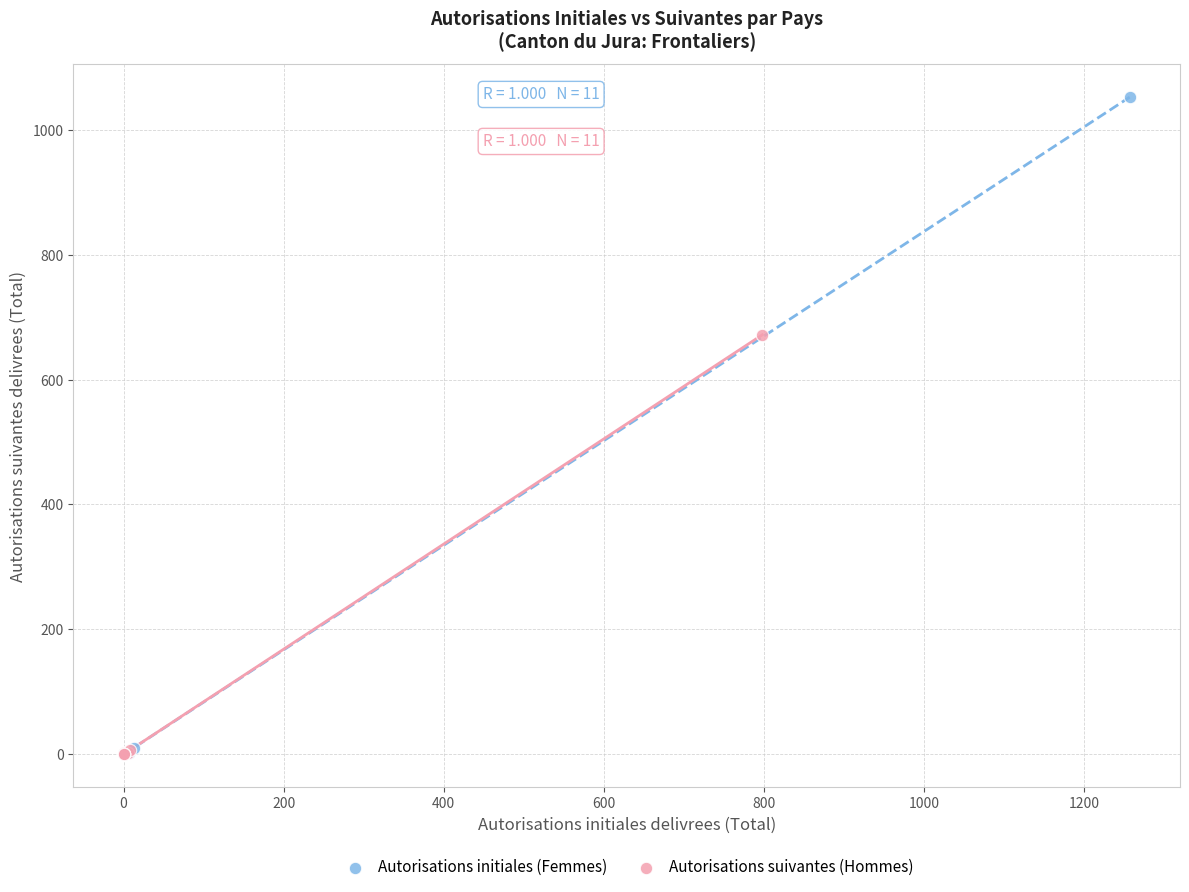

What are all the series names shown in the legend?

Autorisations initiales (Femmes), Autorisations suivantes (Hommes)